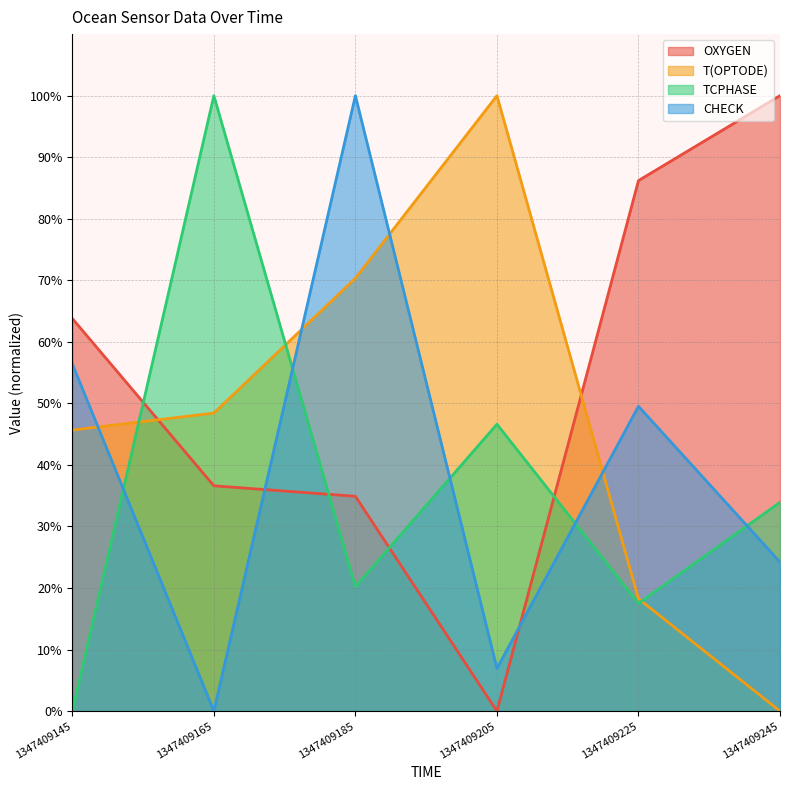

The TCPHASE series shows 17.5 at 1347409225. True or false?

True